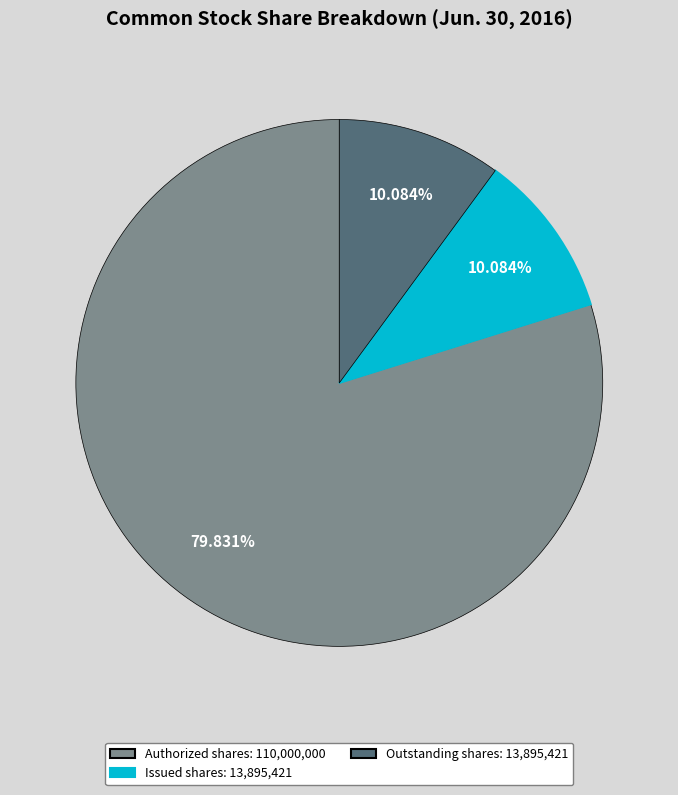

Is there any slice that represents more than half of the pie?

Yes